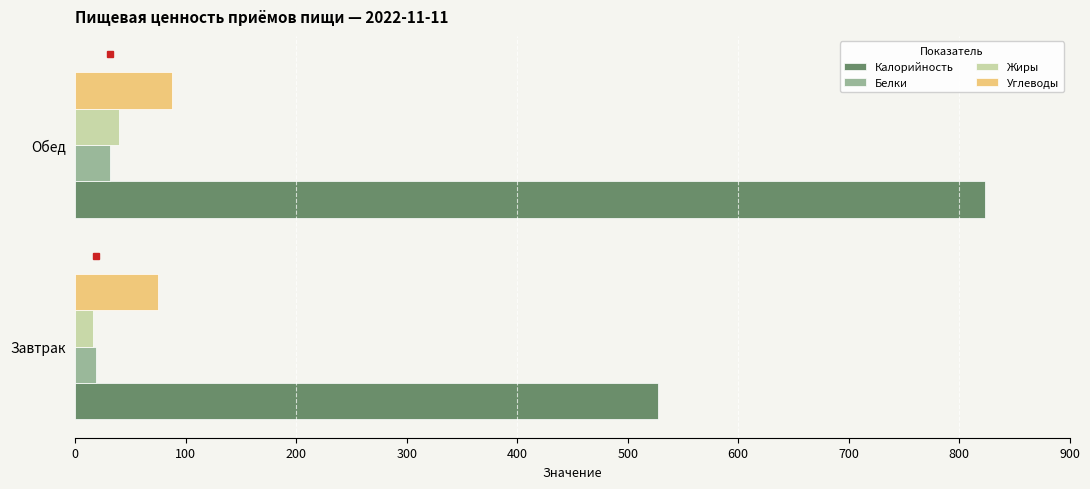

What is the difference between the maximum and minimum values in the Жиры series?

23.6